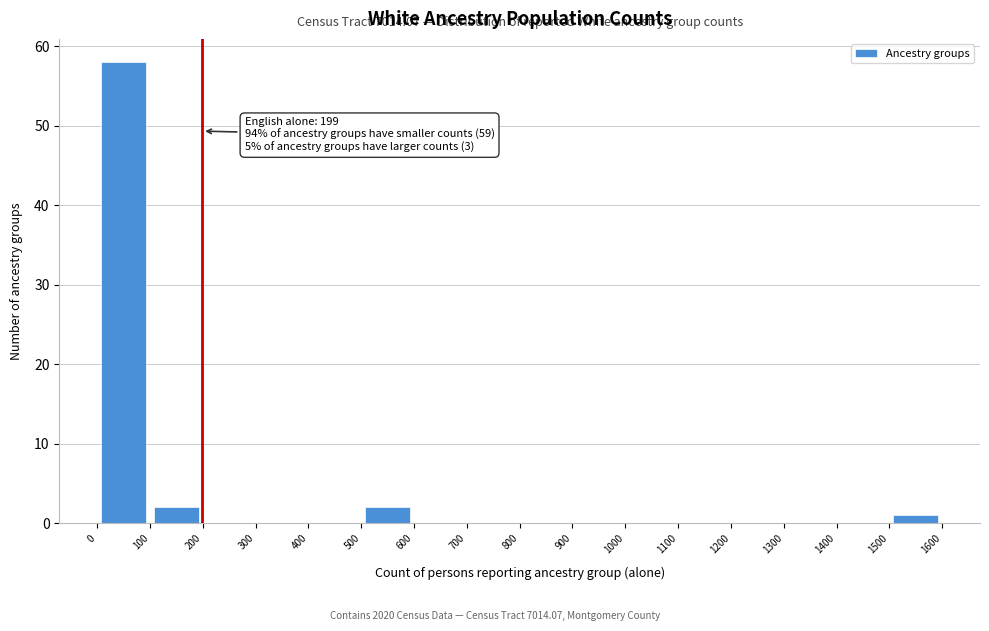

Which range on the x-axis has the tallest bar?

0 to 100